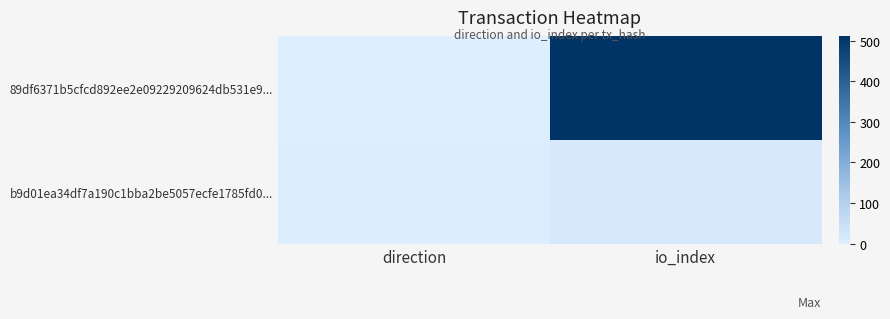

Rank the series by their maximum value, from highest to lowest.

89df6371b5cfcd892ee2e09229209624db531e9..., b9d01ea34df7a190c1bba2be5057ecfe1785fd0...